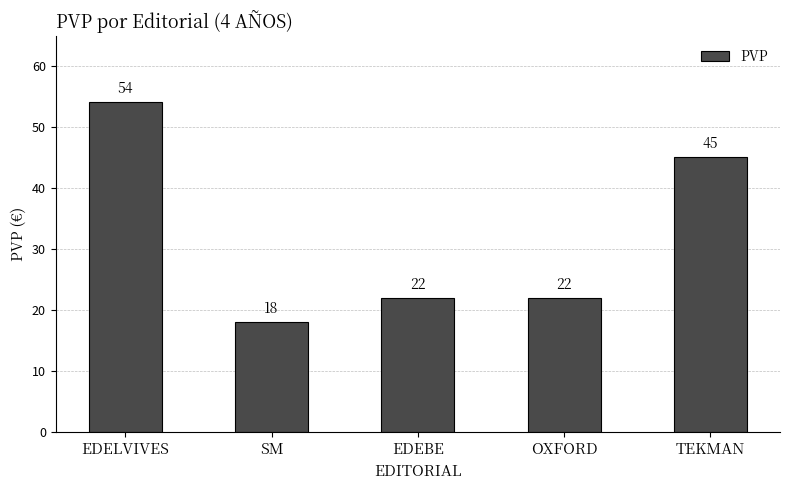

Is it true that the value at SM is 18?

True